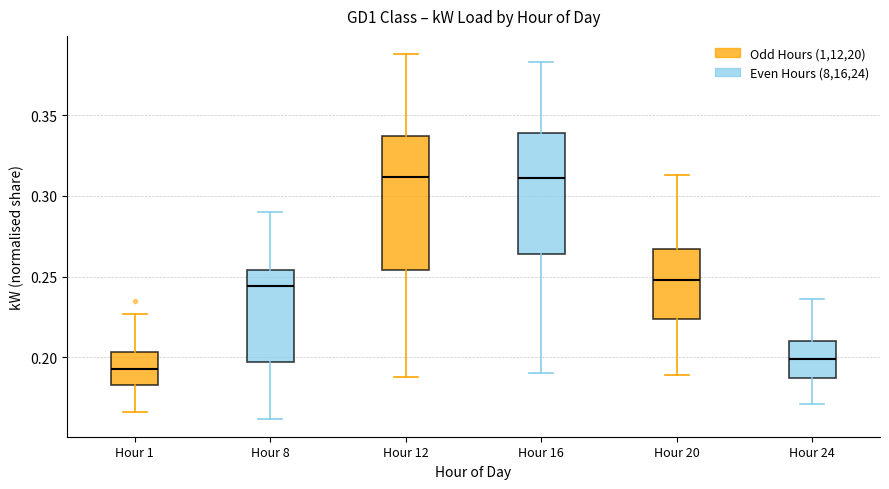

Reading left to right, transcribe this box plot: for each box, give where its median line is, the range the box spans, and where its two whiskers end, as read against the y-axis. The values are not printed on the chart, so give them approximately, as read against the axis.

Hour 1: median 0.195, box 0.185 to 0.205, whiskers 0.165 to 0.225
Hour 8: median 0.245, box 0.195 to 0.255, whiskers 0.160 to 0.290
Hour 12: median 0.310, box 0.255 to 0.335, whiskers 0.190 to 0.390
Hour 16: median 0.310, box 0.265 to 0.340, whiskers 0.190 to 0.385
Hour 20: median 0.250, box 0.225 to 0.265, whiskers 0.190 to 0.315
Hour 24: median 0.200, box 0.185 to 0.210, whiskers 0.170 to 0.235